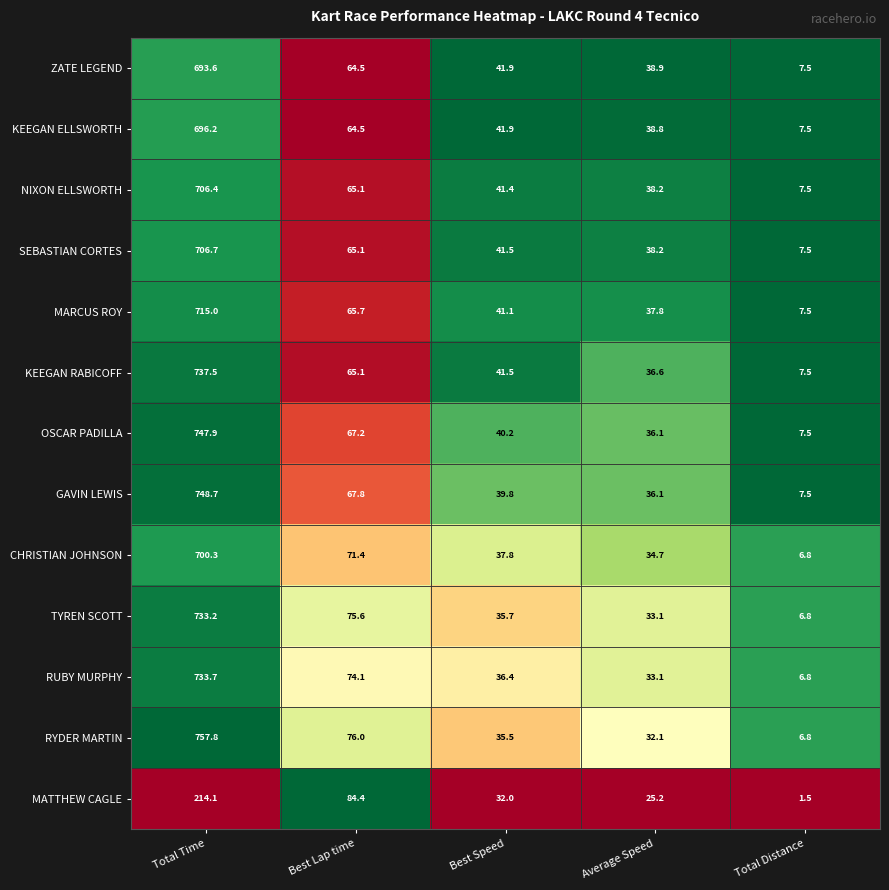

Rank the categories by NIXON ELLSWORTH value from highest to lowest.

Total Time, Best Lap time, Best Speed, Average Speed, Total Distance